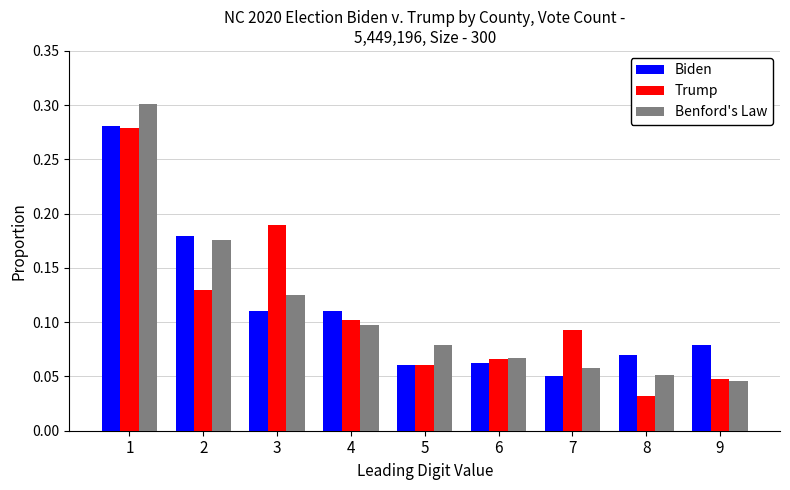

At which label does Benford's Law reach its minimum?

9